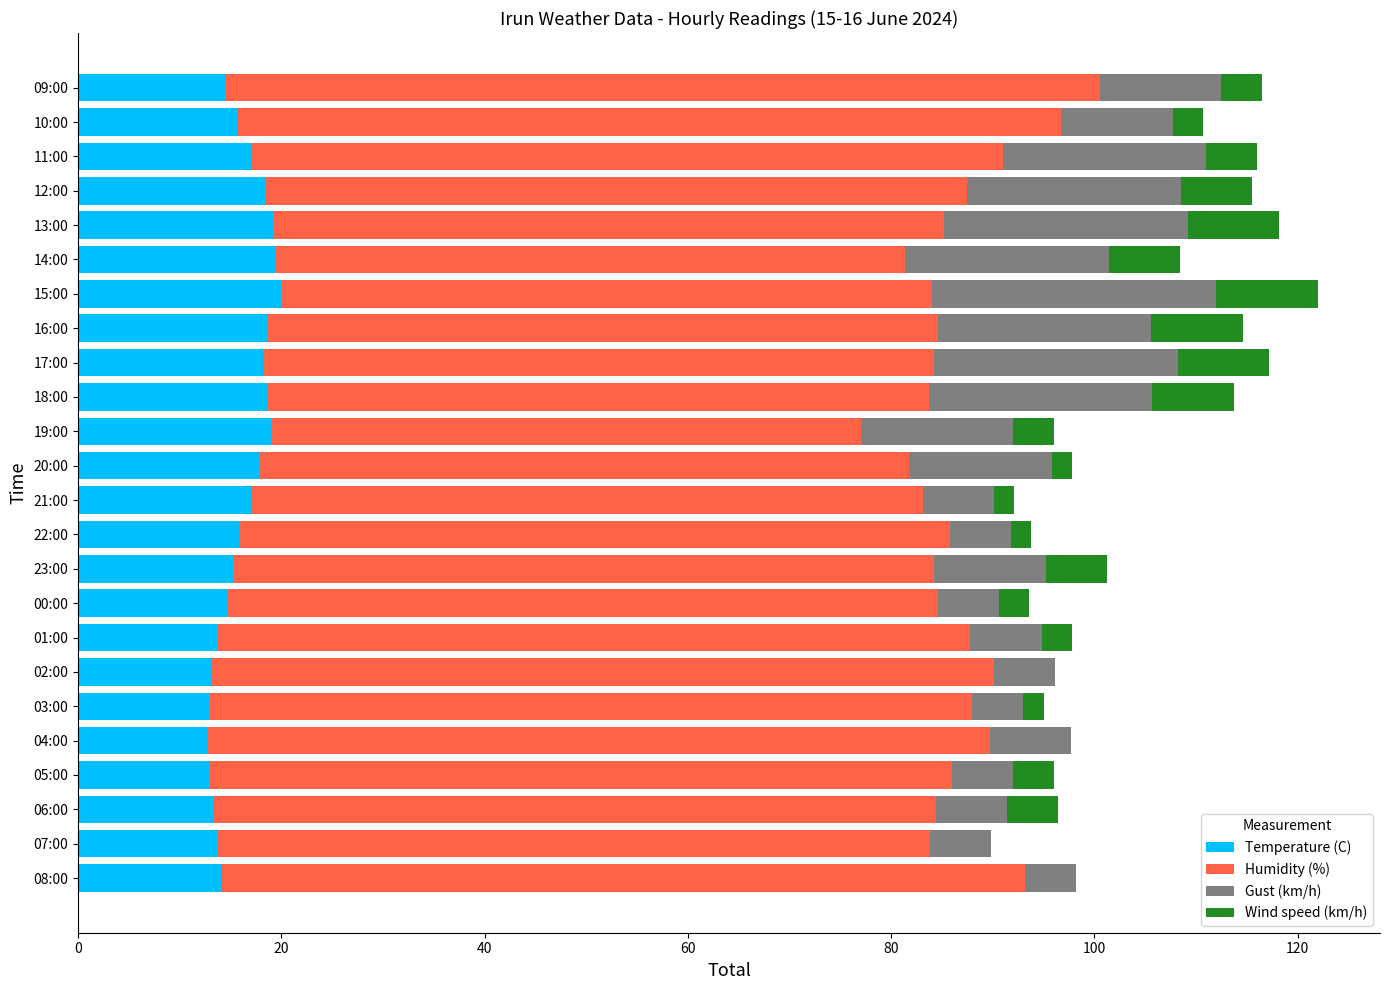

What is the total value across all series at 15:00?

122.0